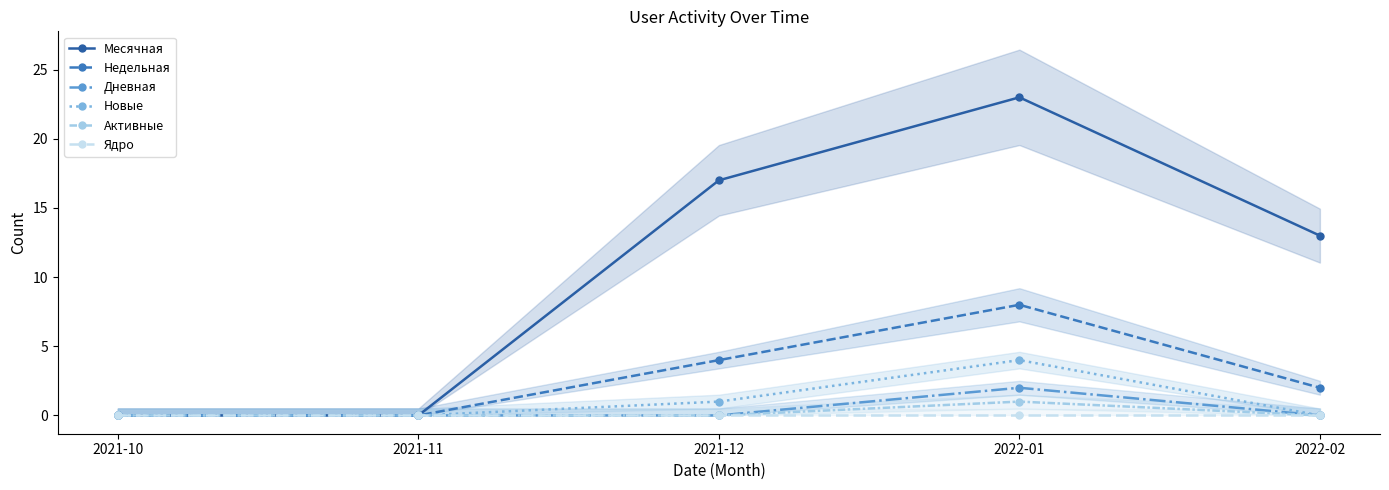

True or false: Дневная and Активные cross at least once.

False